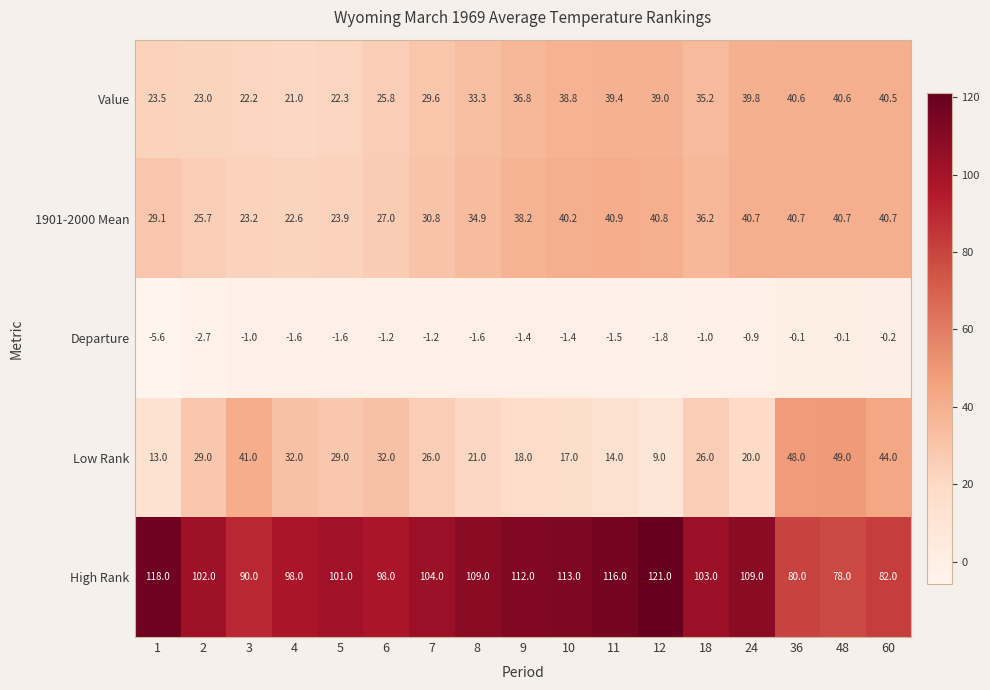

Which series has the largest total across all categories?

High Rank